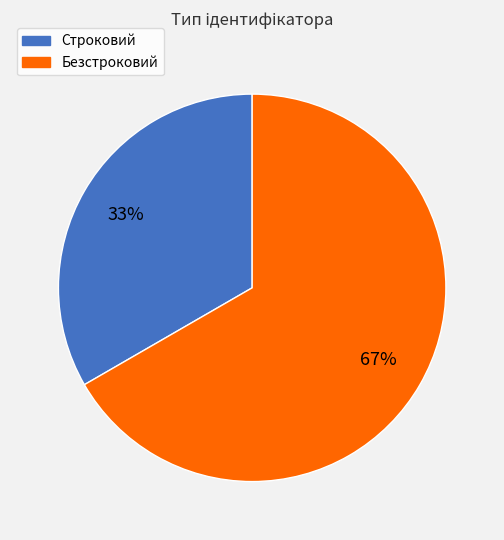

To the nearest percent, what is the average slice percentage?

50%